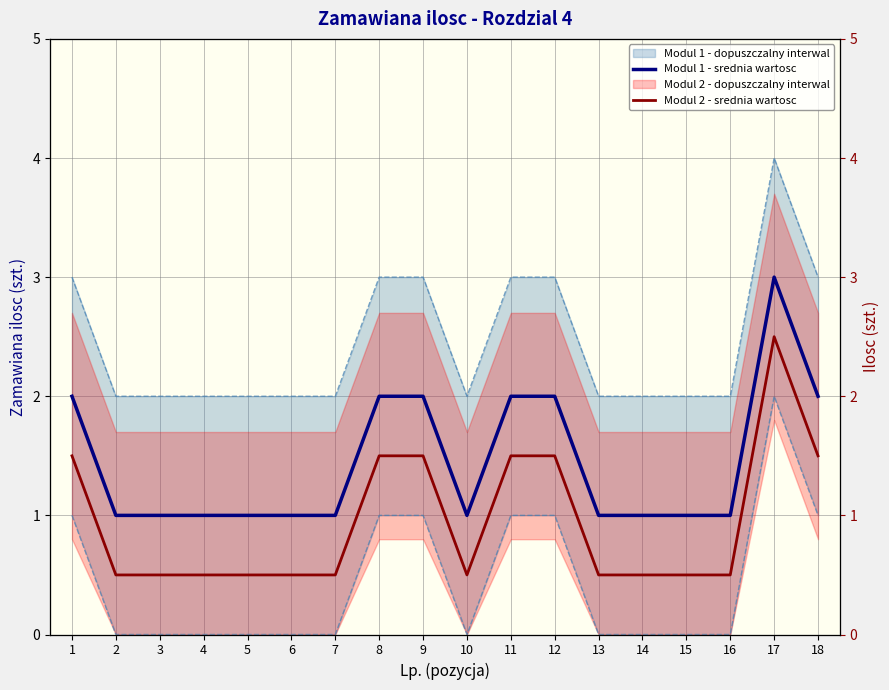

What is the difference between the highest and lowest values at 4?

0.5